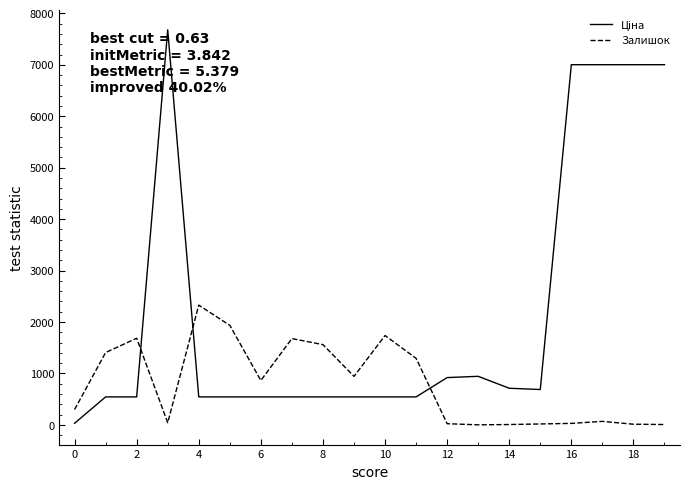

What is the maximum value shown in the chart?

7680.9